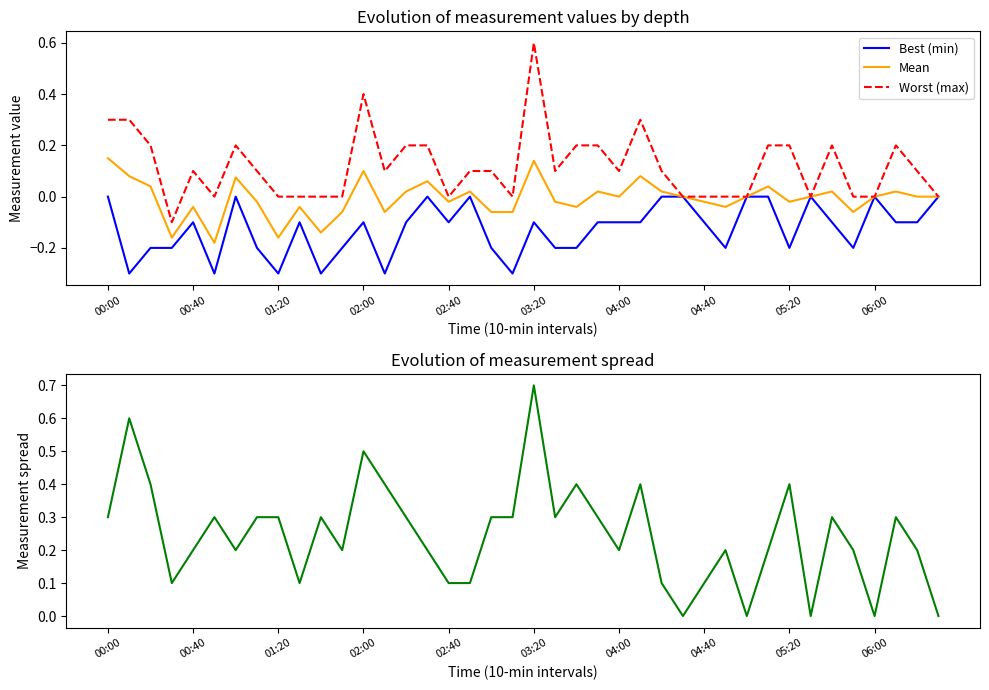

Reading left to right, list all the values displayed in this chart.

Best (min): 0.0	-0.3	-0.2	-0.2	-0.1	-0.3	0.0	-0.2	-0.3	-0.1	-0.3	-0.2	-0.1	-0.3	-0.1	0.0	-0.1	0.0	-0.2	-0.3	-0.1	-0.2	-0.2	-0.1	-0.1	-0.1	0.0	0.0	-0.1	-0.2	-0.0	0.0	-0.2	0.0	-0.1	-0.2	0.0	-0.1	-0.1	-0.0
Mean: 0.1	0.1	0.0	-0.2	-0.0	-0.2	0.1	-0.0	-0.2	-0.0	-0.1	-0.1	0.1	-0.1	0.0	0.1	-0.0	0.0	-0.1	-0.1	0.1	-0.0	-0.0	0.0	0.0	0.1	0.0	0.0	-0.0	-0.0	0.0	0.0	-0.0	0.0	0.0	-0.1	0.0	0.0	0.0	0.0
Worst (max): 0.3	0.3	0.2	-0.1	0.1	0.0	0.2	0.1	0.0	-0.0	-0.0	0.0	0.4	0.1	0.2	0.2	-0.0	0.1	0.1	-0.0	0.6	0.1	0.2	0.2	0.1	0.3	0.1	0.0	-0.0	0.0	-0.0	0.2	0.2	0.0	0.2	0.0	0.0	0.2	0.1	-0.0
Spread (range): 0.3	0.6	0.4	0.1	0.2	0.3	0.2	0.3	0.3	0.1	0.3	0.2	0.5	0.4	0.3	0.2	0.1	0.1	0.3	0.3	0.7	0.3	0.4	0.3	0.2	0.4	0.1	0.0	0.1	0.2	0.0	0.2	0.4	0.0	0.3	0.2	0.0	0.3	0.2	0.0